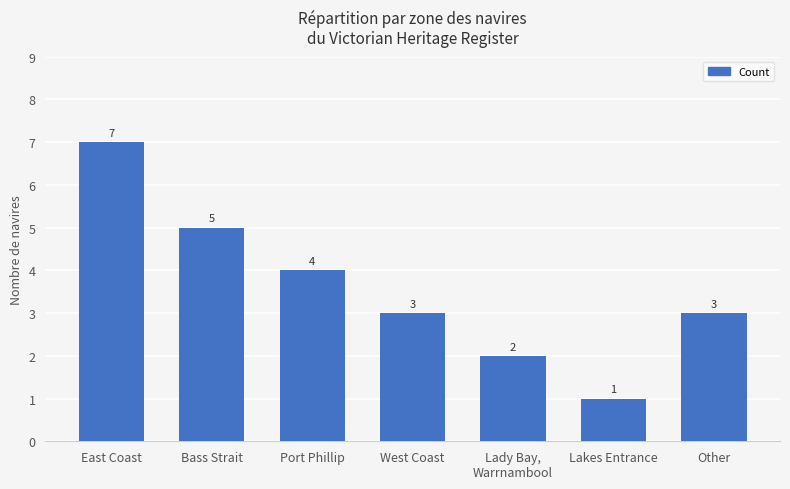

What is the maximum value shown in the chart?

7